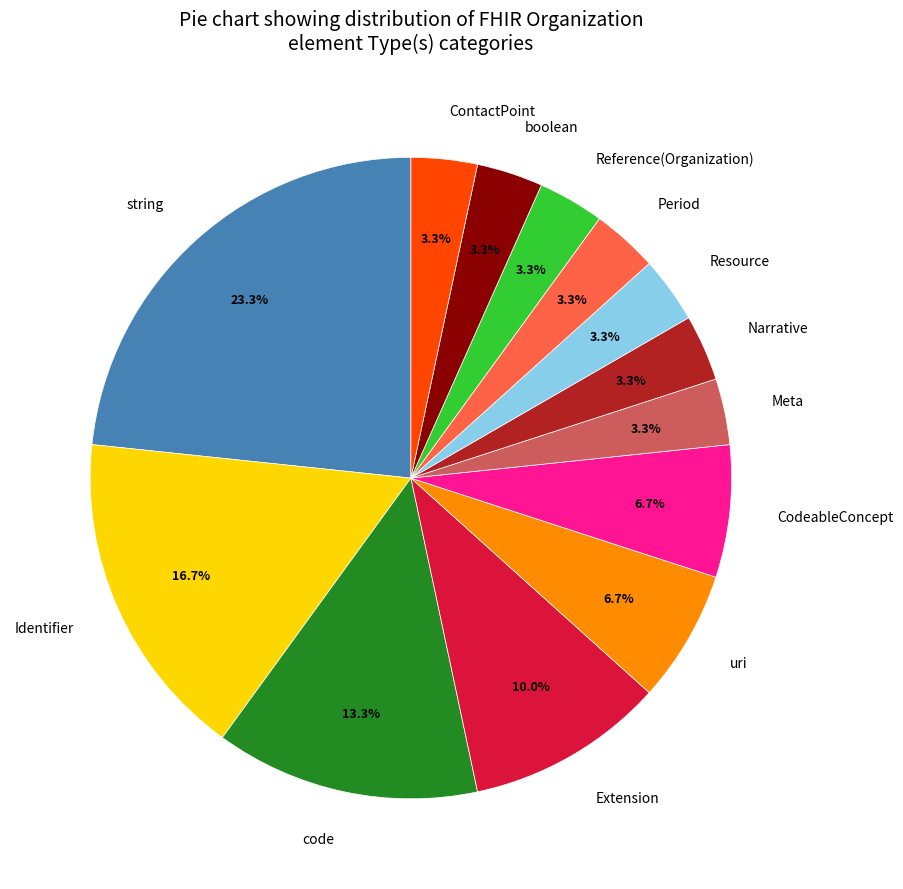

What portion of the pie excludes string?

76.7%